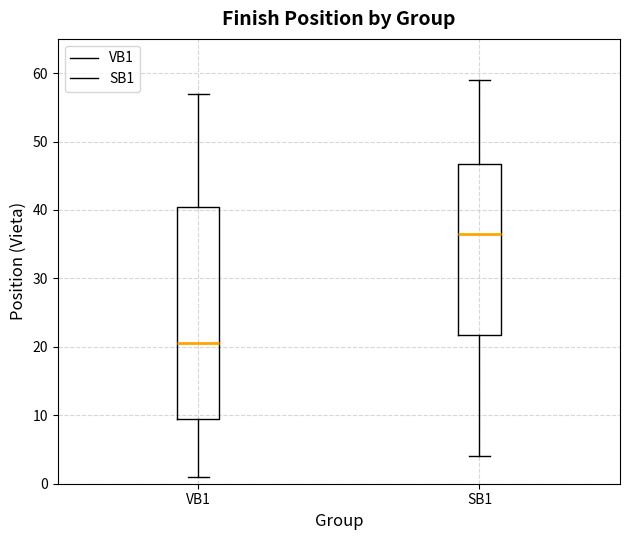

Which box's median line is the highest?

SB1